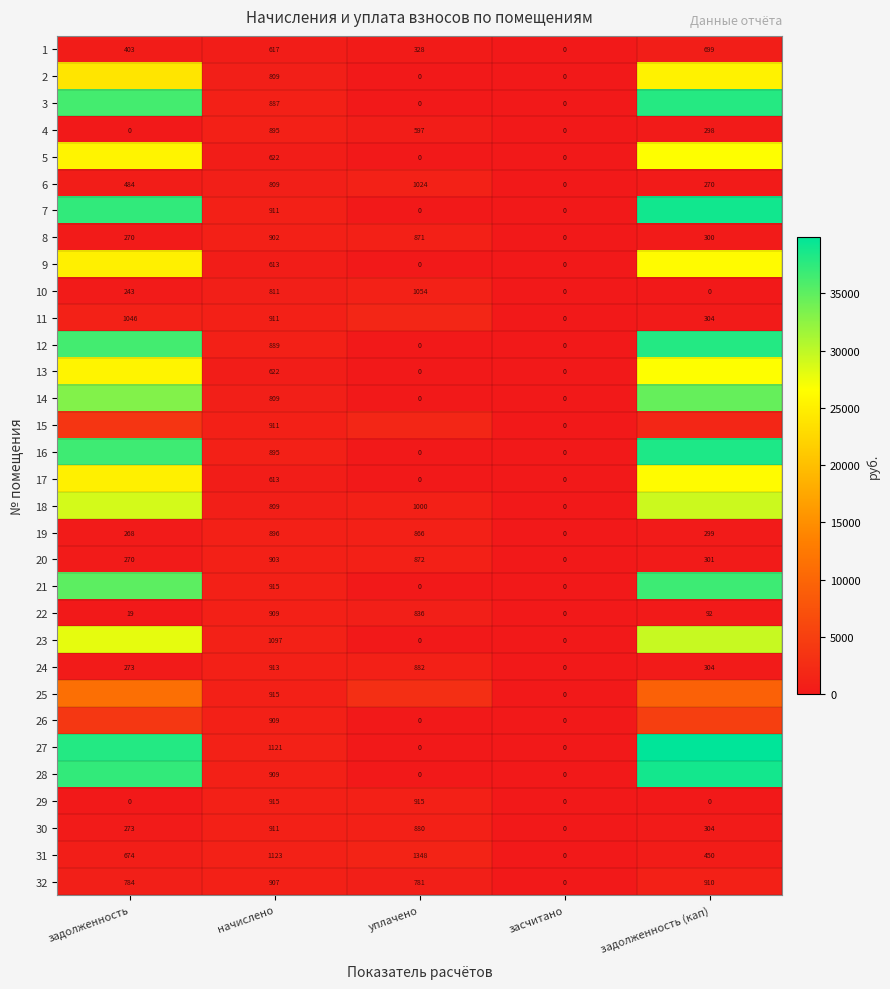

At which label is 22 closest to 454?

задолженность (кап)